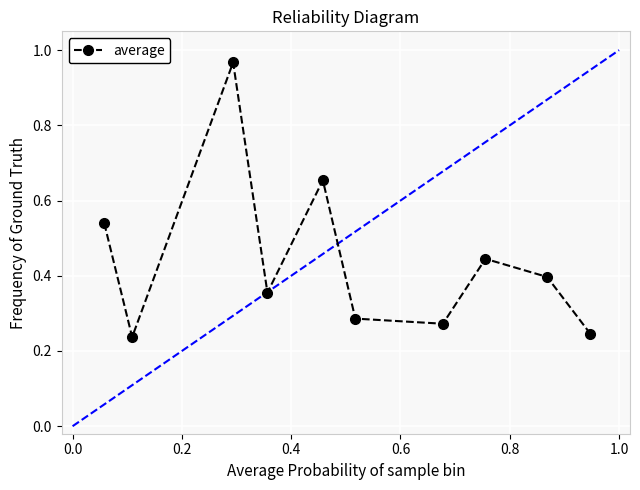

True or false: the data has more than 1 interior local peaks.

True